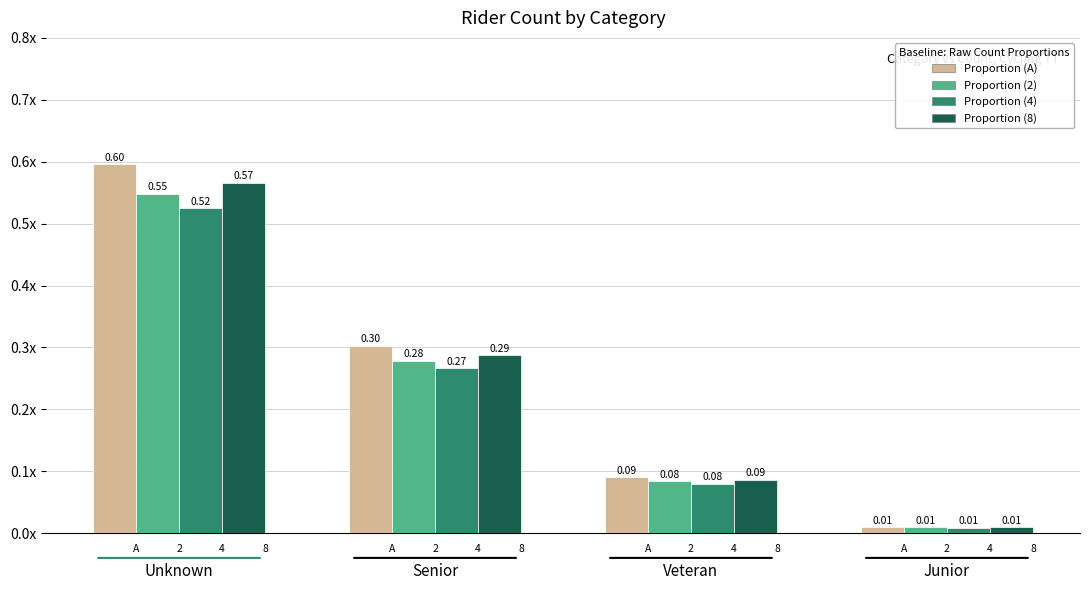

What is the label of the 4th bar from the right?

Unknown